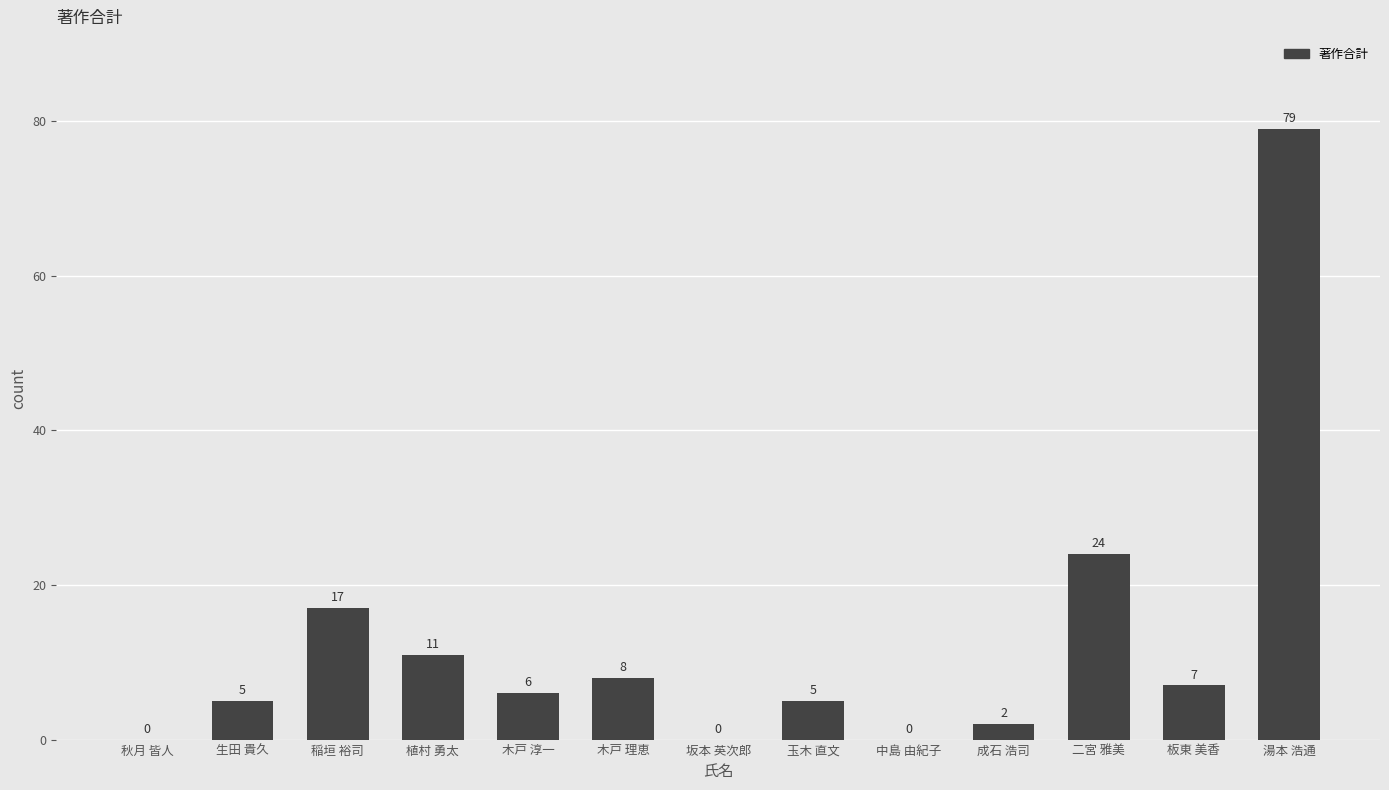

What is the change in value from 生田 貴久 to 坂本 英次郎?

-5